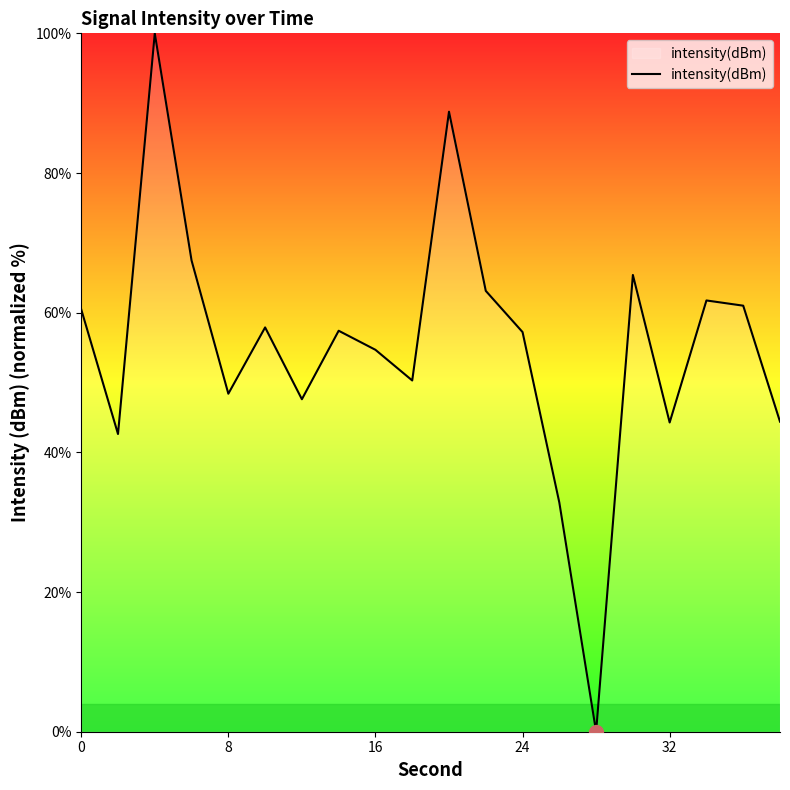

What is the greatest value displayed?

100.0